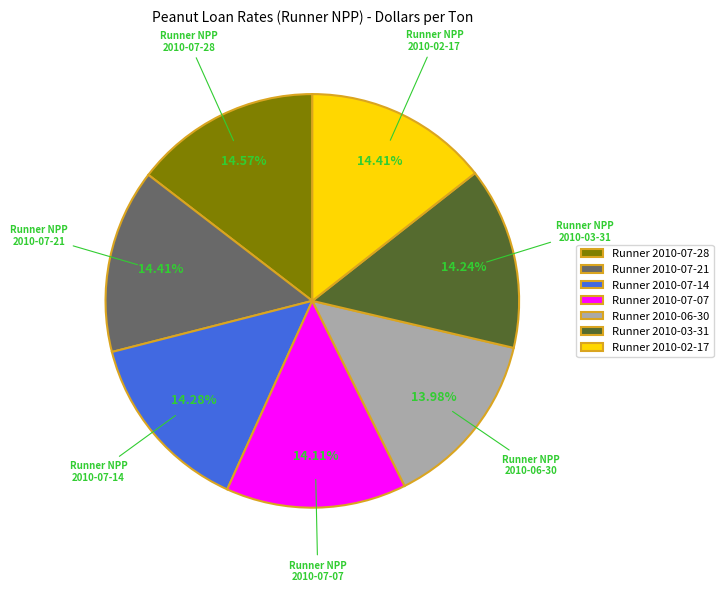

What is the ratio of the value at Runner 2010-06-30 to the value at Runner 2010-07-14?

1.0